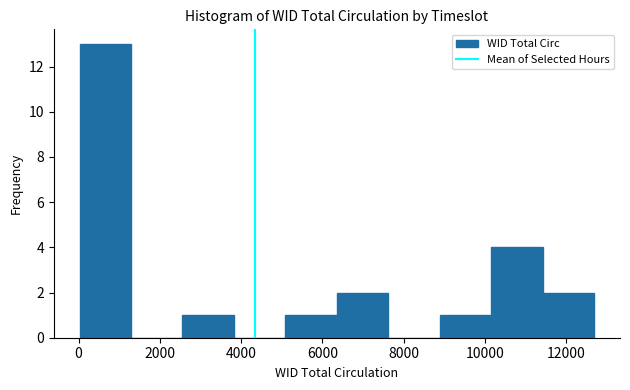

Which range on the x-axis has the tallest bar?

0 to 1200